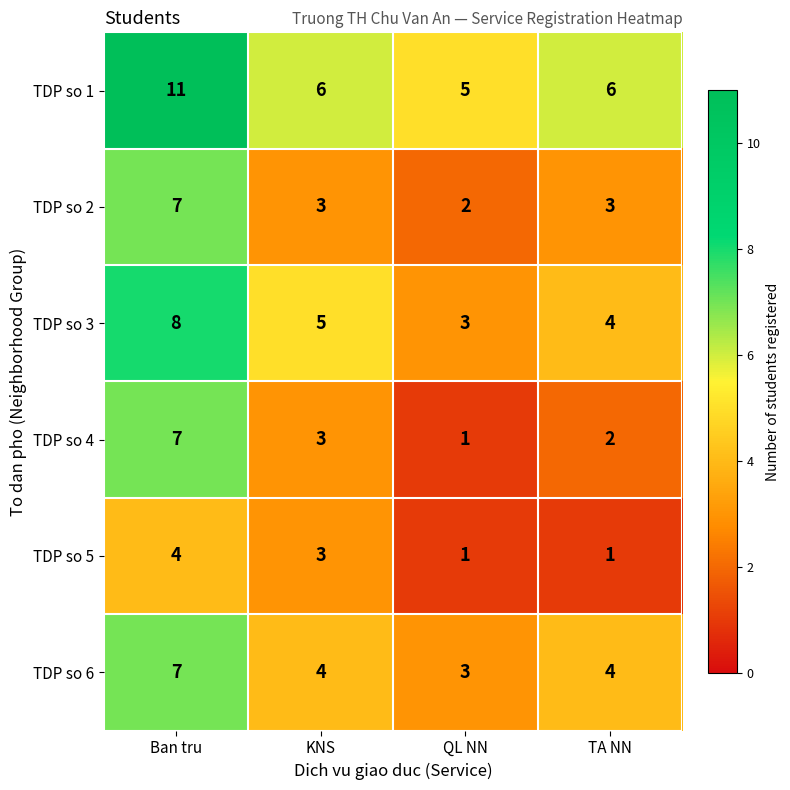

At which label does TDP so 2 first exceed 3?

Ban tru